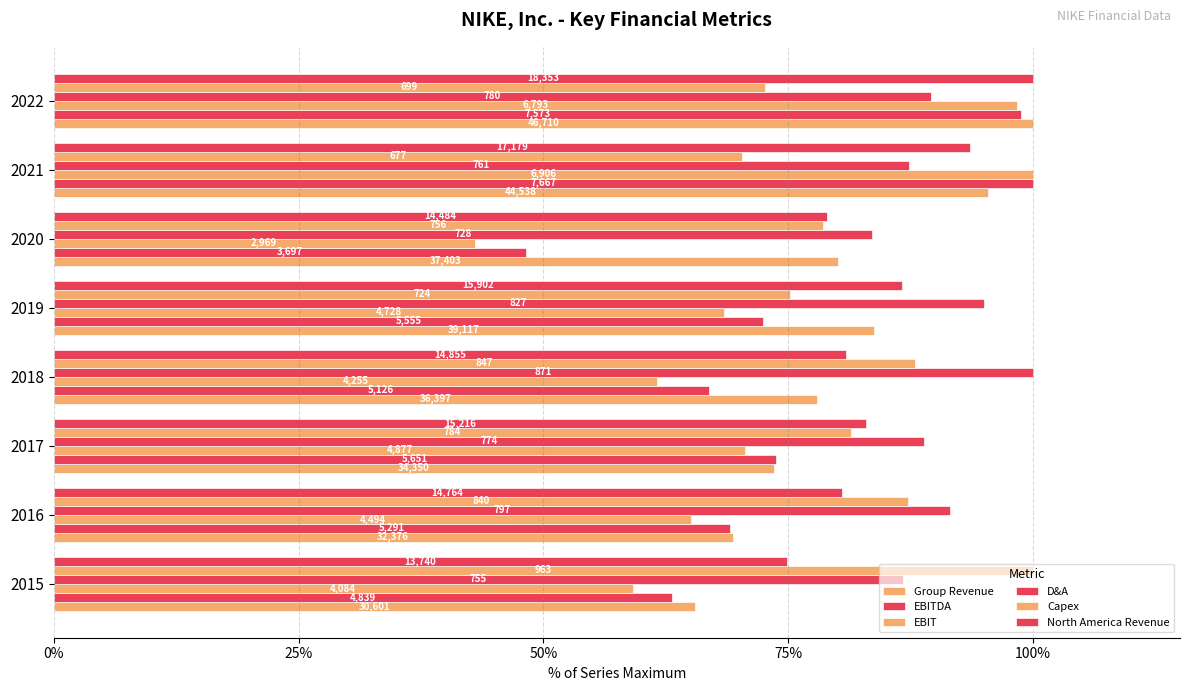

Reading left to right, extract all data points from this chart.

Group Revenue: 65.5	69.3	73.5	77.9	83.7	80.1	95.4	100.0
EBITDA: 63.1	69.0	73.7	66.9	72.5	48.2	100.0	98.8
EBIT: 59.1	65.1	70.6	61.6	68.5	43.0	100.0	98.4
D&A: 86.7	91.5	88.9	100.0	94.9	83.6	87.4	89.6
Capex: 100.0	87.2	81.4	88.0	75.2	78.5	70.3	72.6
North America Revenue: 74.9	80.4	82.9	80.9	86.6	78.9	93.6	100.0